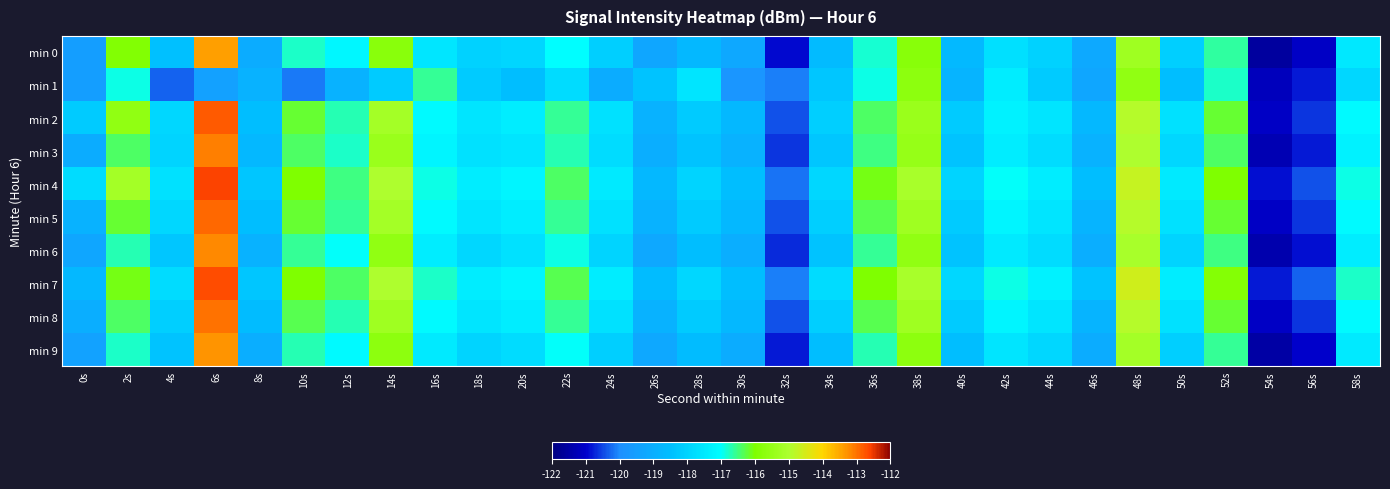

How many distinct data groups are displayed?

10